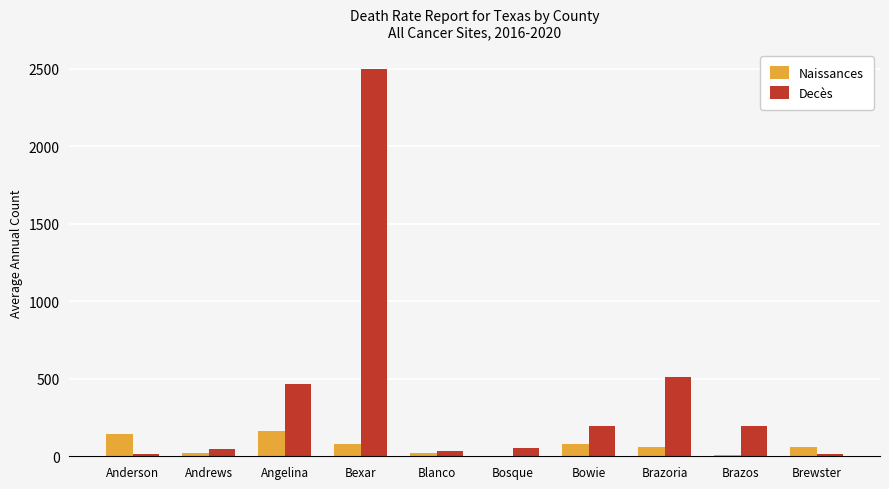

Is it true that Decès equals 714 at Brazoria?

False